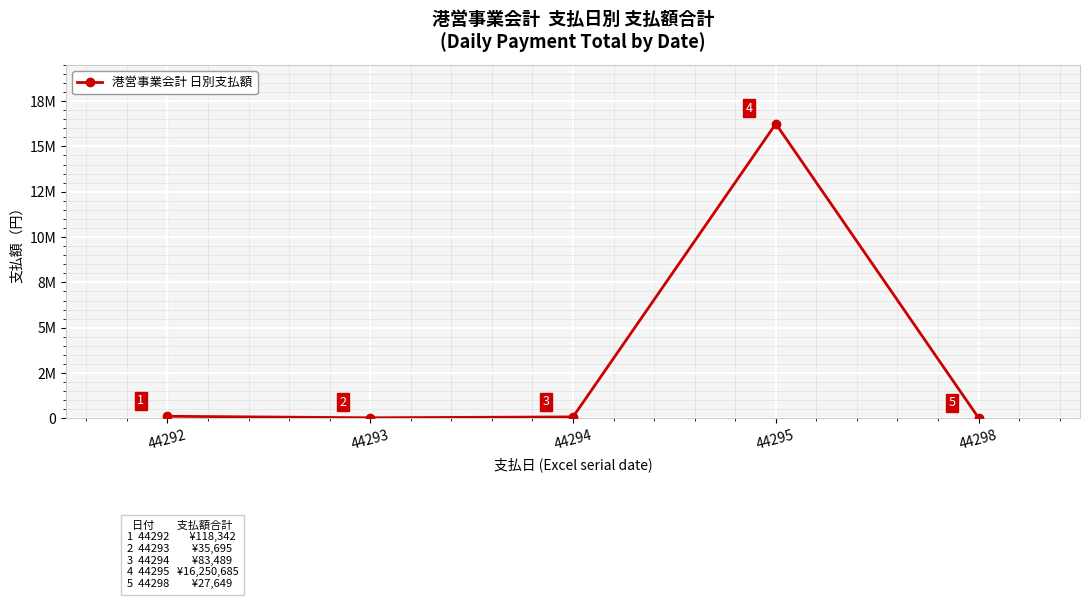

Does the chart have visible grid lines?

Yes